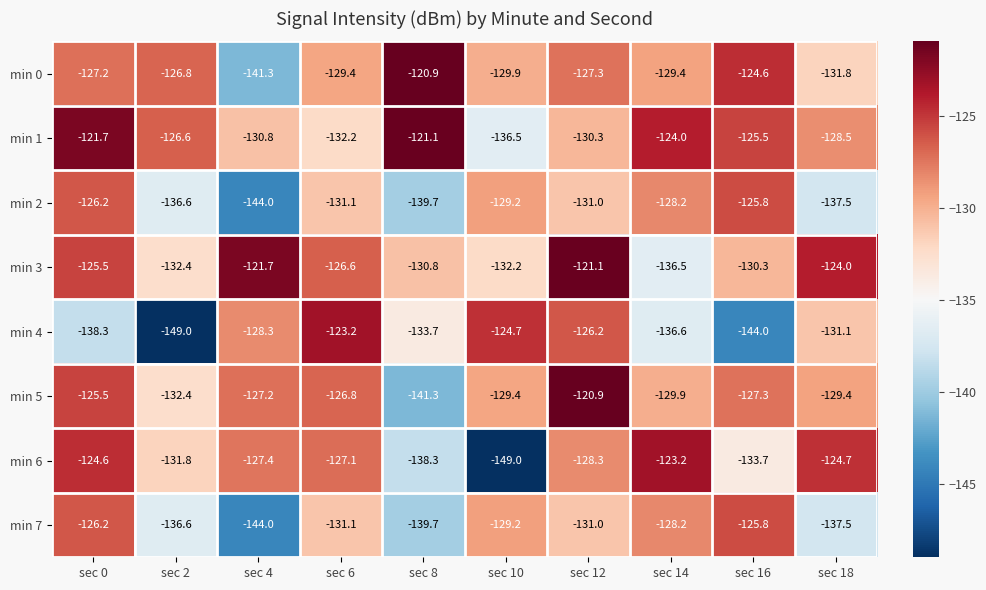

Which category has the lowest value in the min 3 series?

sec 14